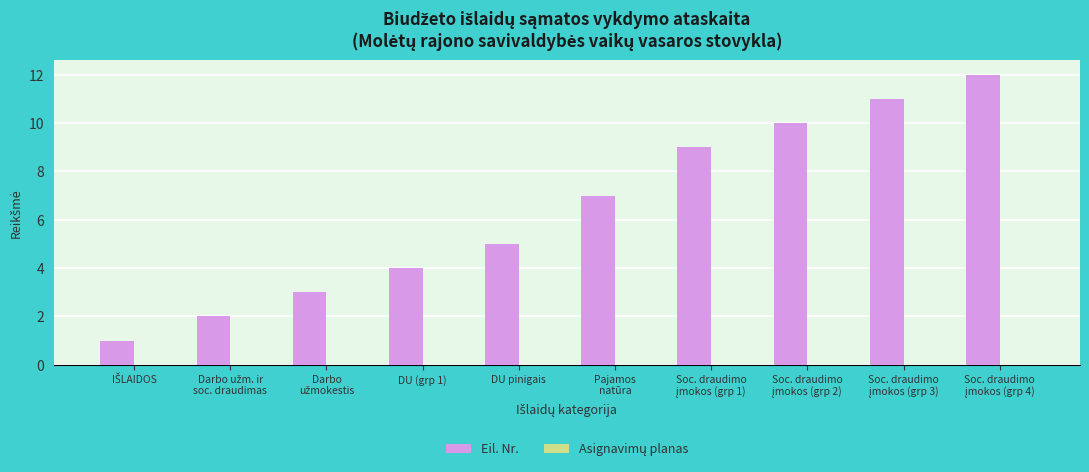

The value at DU (grp 1) is 4. True or false?

True